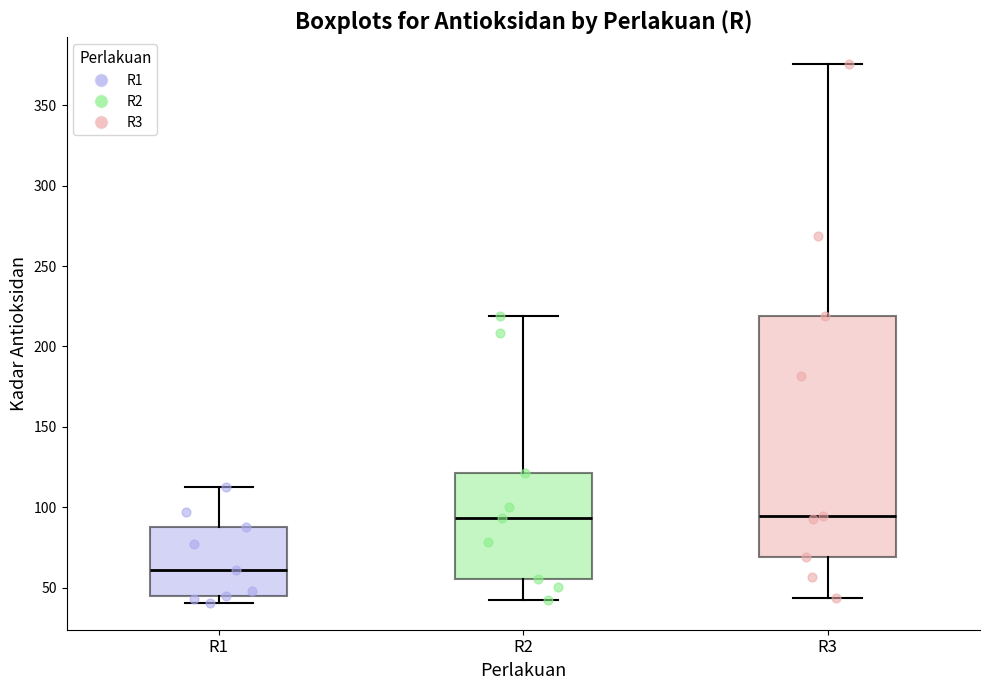

Which box has the lowest median line?

R1